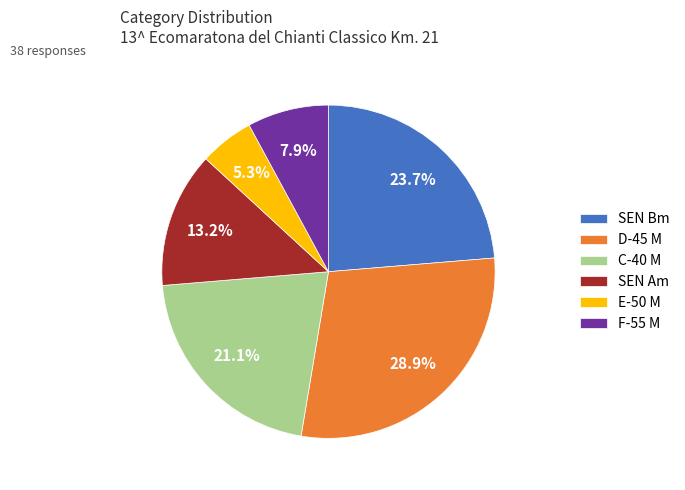

Which has a higher value, C-40 M or D-45 M?

D-45 M